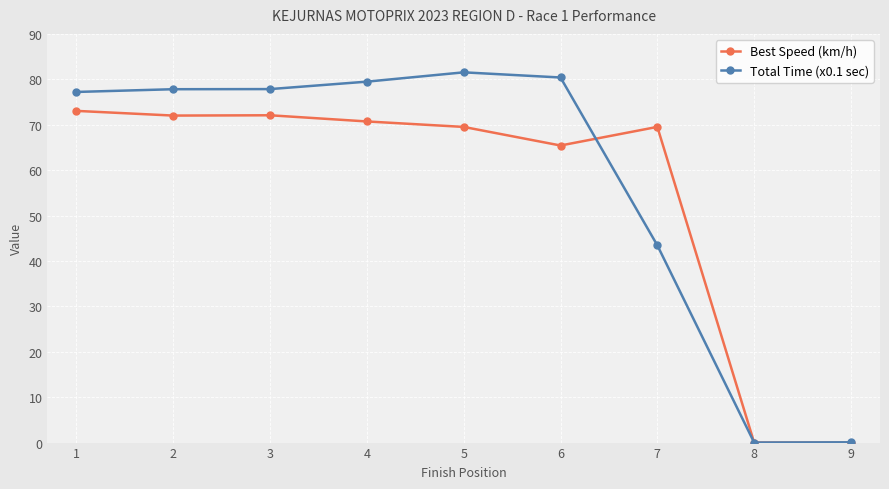

What is the value of the Best Speed (km/h) point at the 3rd from the left?

72.1